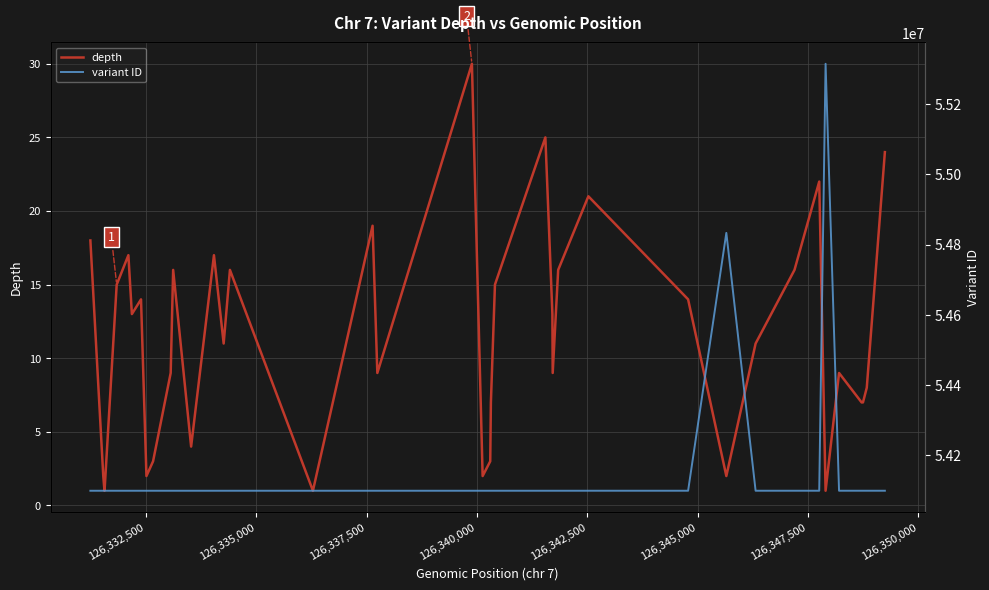

True or false: variant ID and depth cross at least once.

False